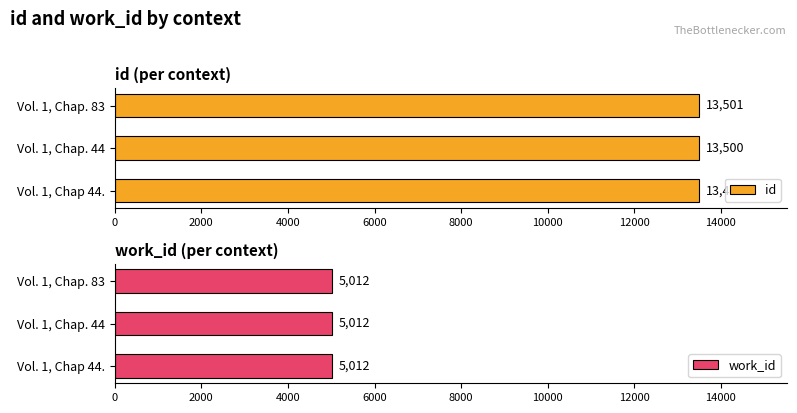

What is the sum of all id values?

40500